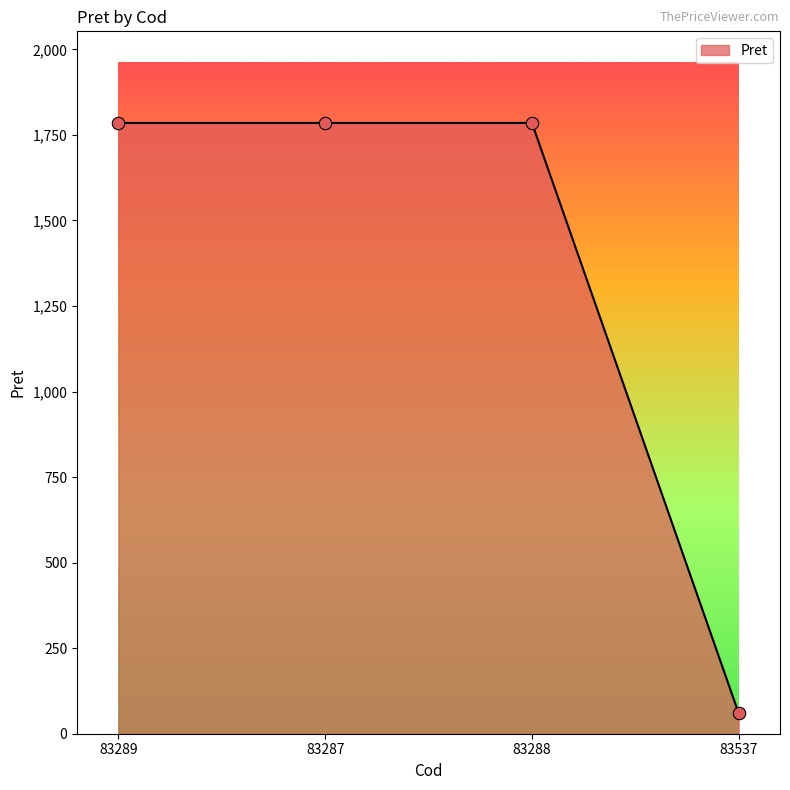

Approximately how many times larger is the value at 83289 compared to 83287?

1.0